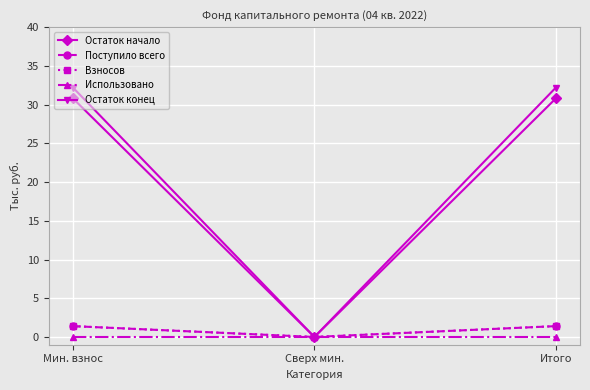

Is this an area chart (filled region under the line)?

No